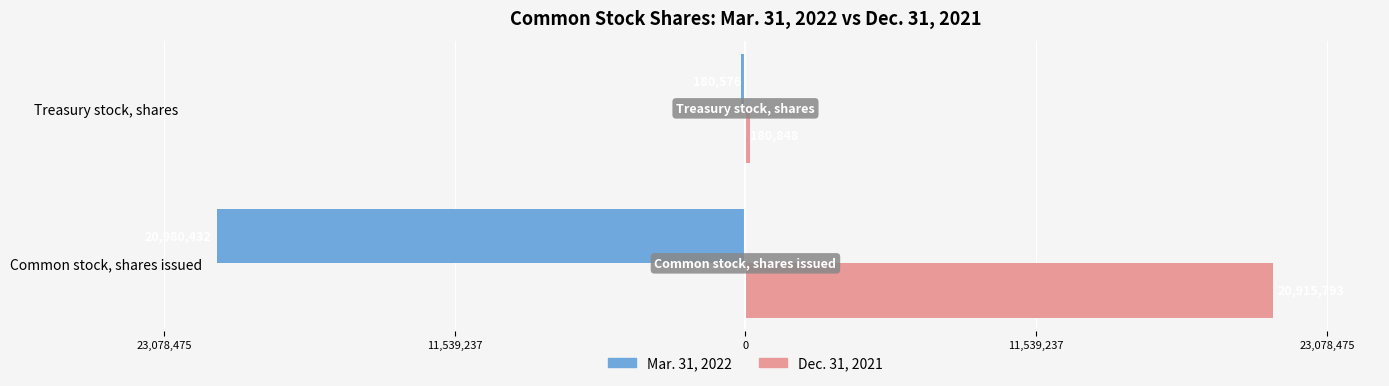

What are all the series names shown in the legend?

Mar. 31, 2022, Dec. 31, 2021